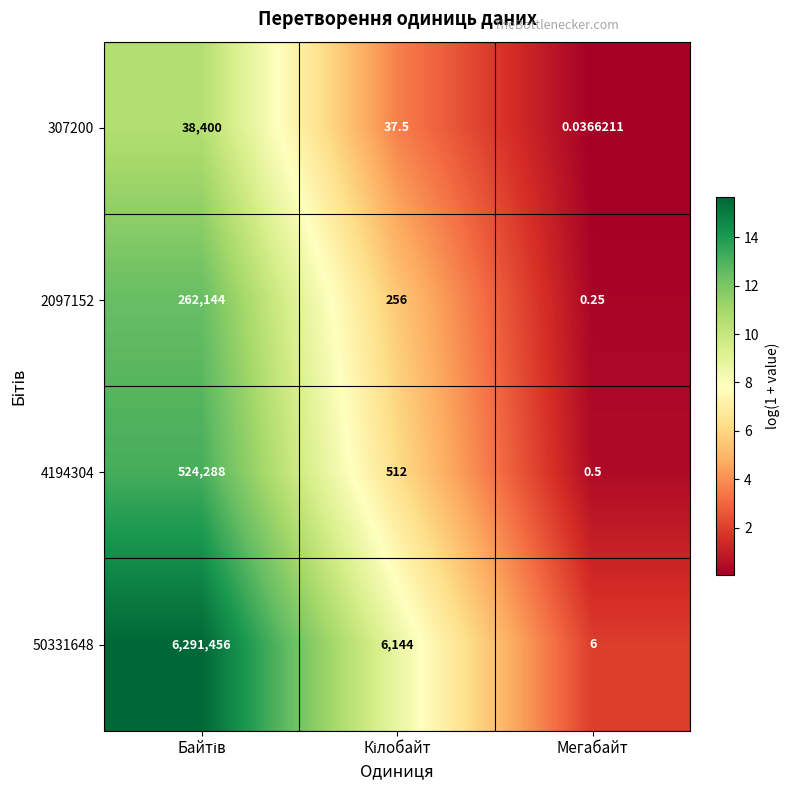

Which series has the largest range (max minus min)?

50331648